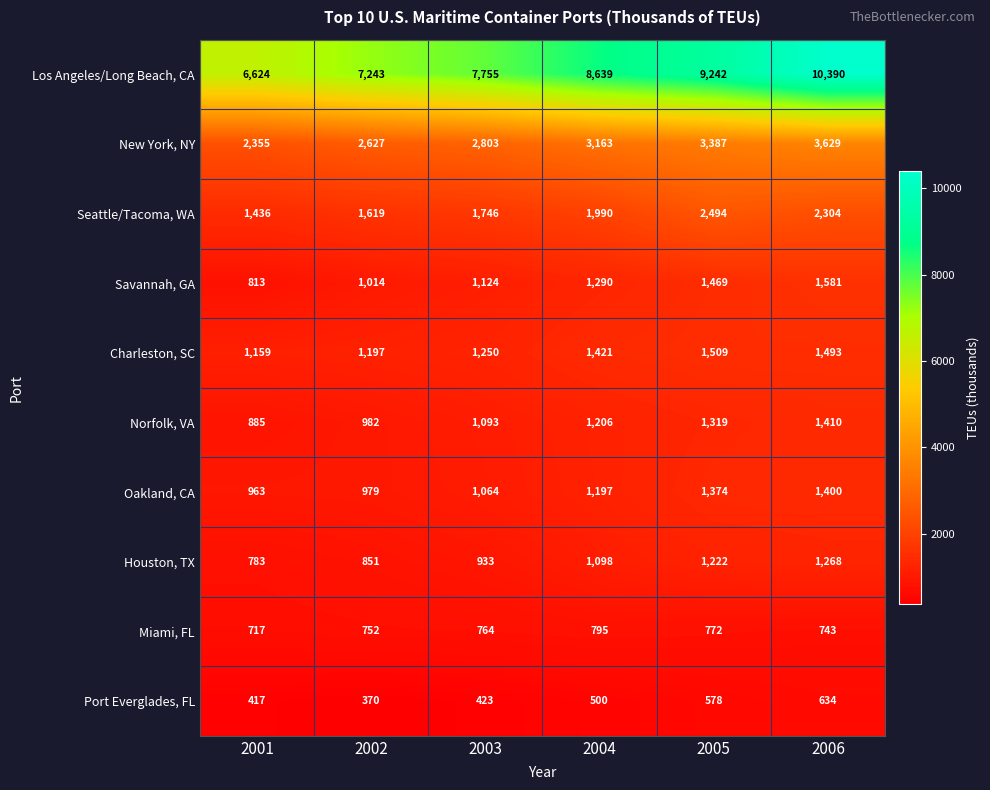

Rank the series by their maximum value, from highest to lowest.

Los Angeles/Long Beach, CA, New York, NY, Seattle/Tacoma, WA, Savannah, GA, Charleston, SC, Norfolk, VA, Oakland, CA, Houston, TX, Miami, FL, Port Everglades, FL